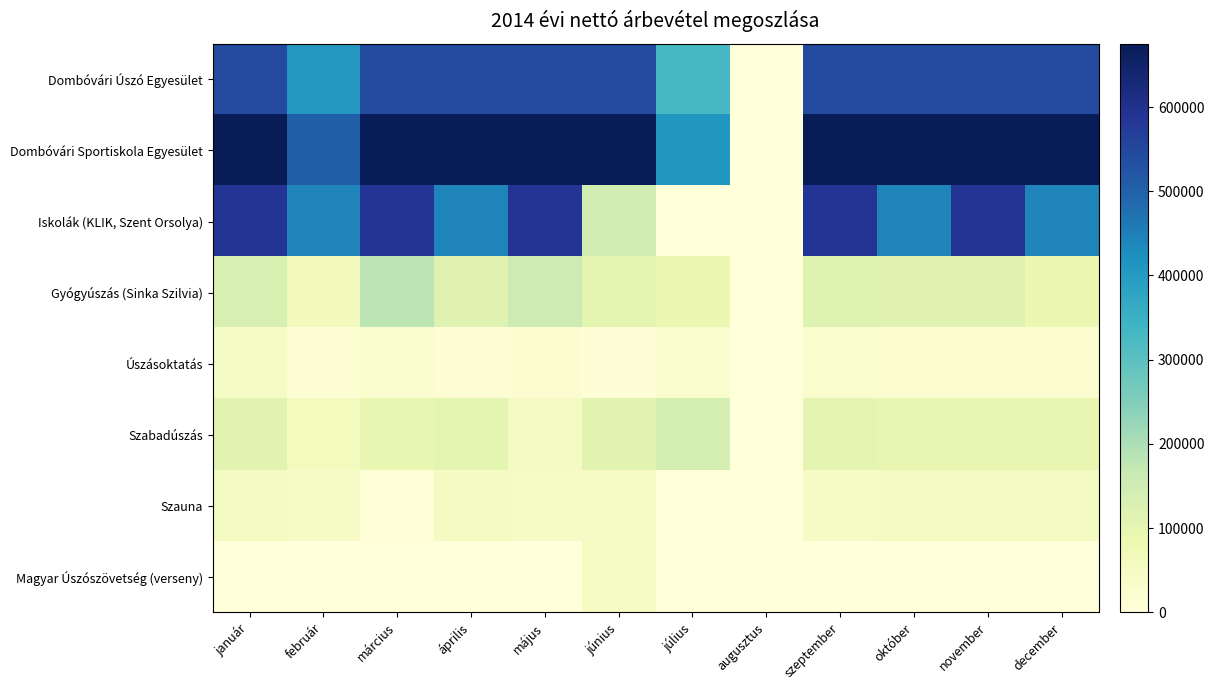

At which category is the sum across all series the highest?

január